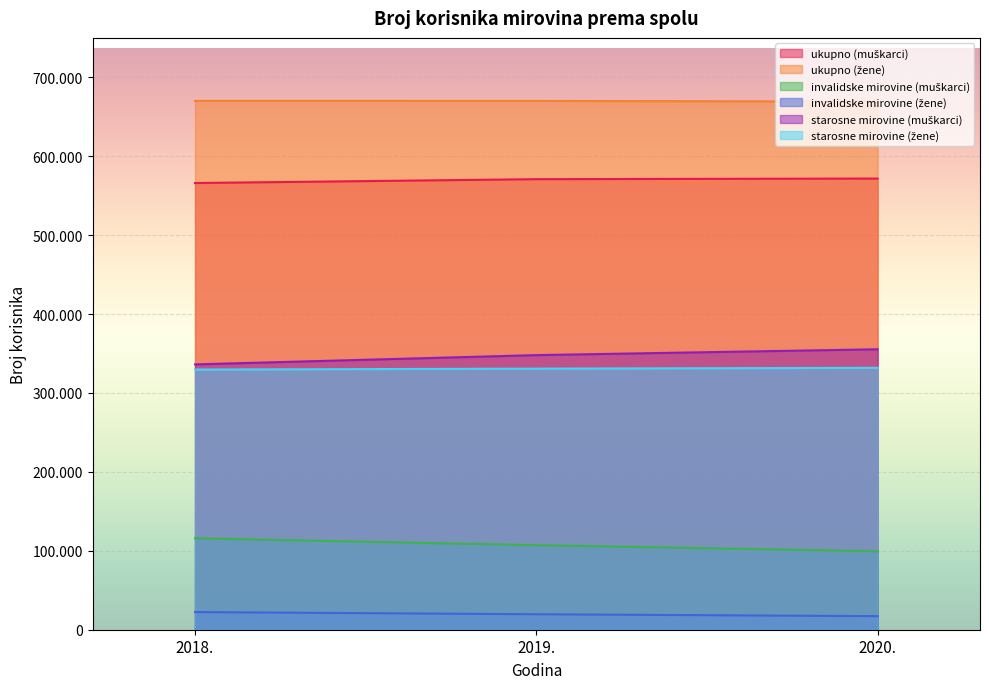

At which label is invalidske mirovine (žene) closest to 19782?

2019.